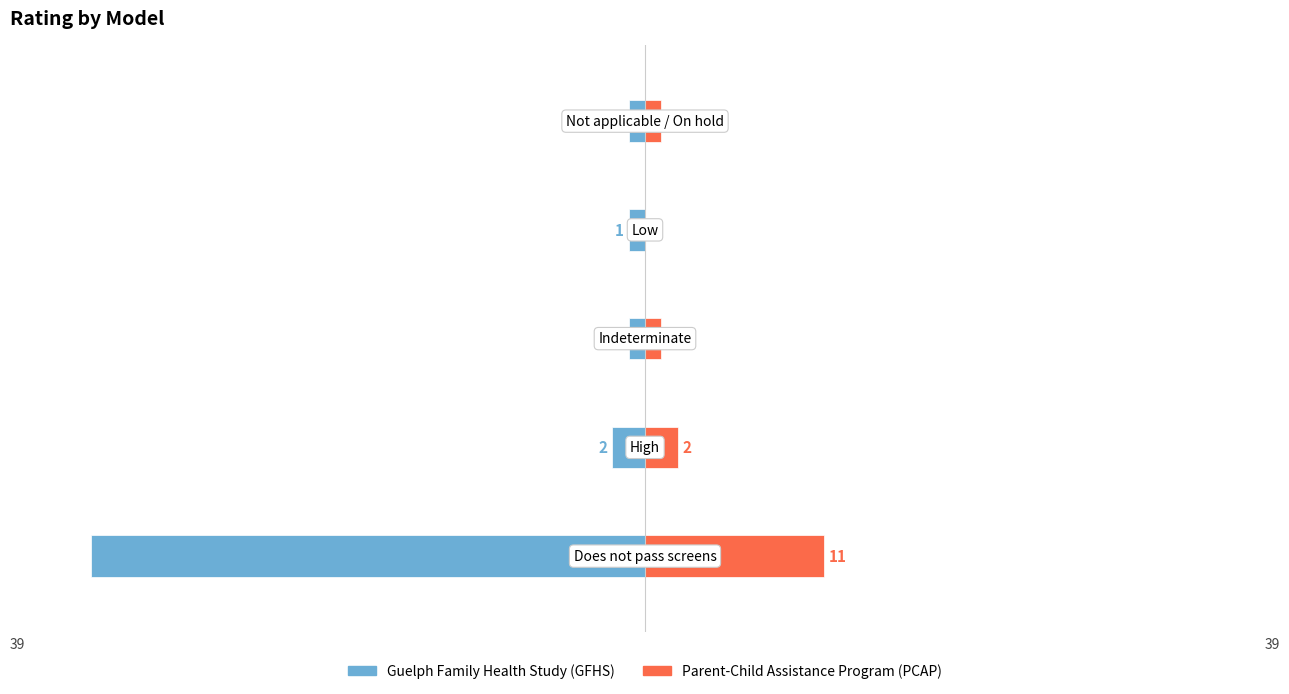

Reading left to right, transcribe all the data shown in this chart.

Guelph Family Health Study (GFHS): -34	-2	-1	-1	-1
Parent-Child Assistance Program (PCAP): 11	2	1	0	1